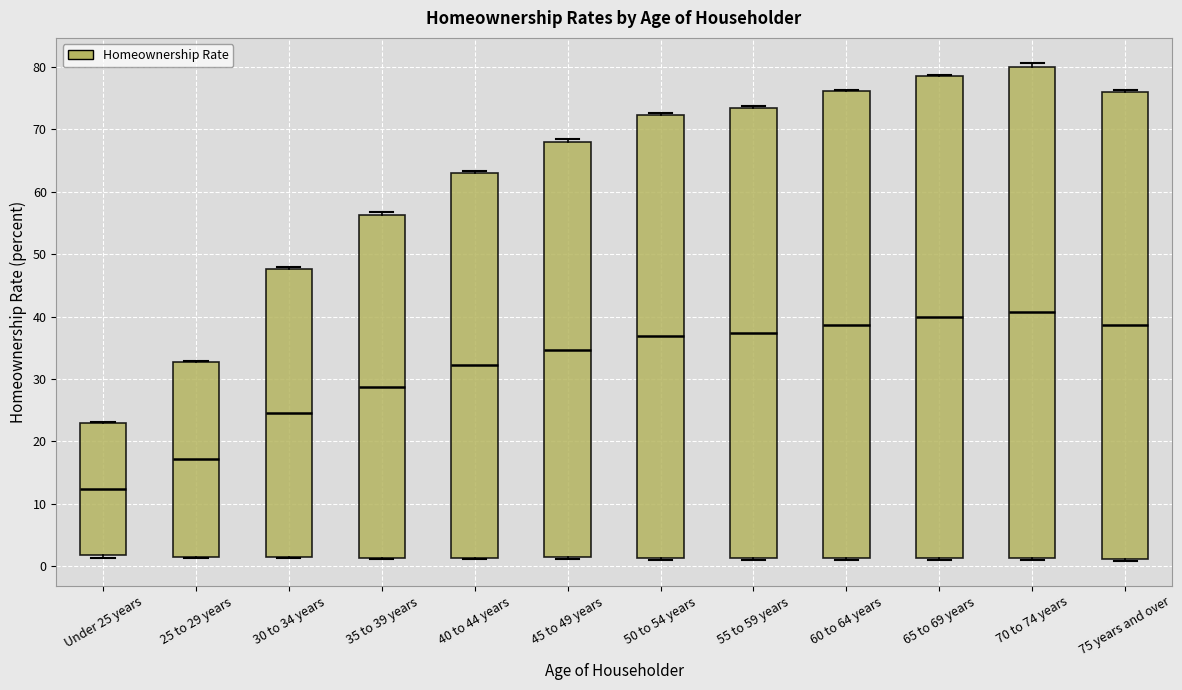

Reading left to right, read every box against the y-axis: the position of its median line, the range the box covers, and the ends of its whiskers. The values are not printed on the chart, so give them approximately, as read against the axis.

Under 25 years: median 12, box 2 to 23, whiskers 1 to 23
25 to 29 years: median 17, box 2 to 33, whiskers 1 to 33
30 to 34 years: median 25, box 2 to 48, whiskers 1 to 48
35 to 39 years: median 29, box 1 to 56, whiskers 1 to 57
40 to 44 years: median 32, box 1 to 63, whiskers 1 to 63 (just above the box's upper edge)
45 to 49 years: median 35, box 1 to 68, whiskers 1 to 69
50 to 54 years: median 37, box 1 to 72, whiskers 1 to 73
55 to 59 years: median 37, box 1 to 74, whiskers 1 to 74
60 to 64 years: median 39, box 1 to 76, whiskers 1 to 76
65 to 69 years: median 40, box 1 to 79, whiskers 1 to 79
70 to 74 years: median 41, box 1 to 80, whiskers 1 to 81
75 years and over: median 39, box 1 to 76, whiskers 1 (just below the box's lower edge) to 76